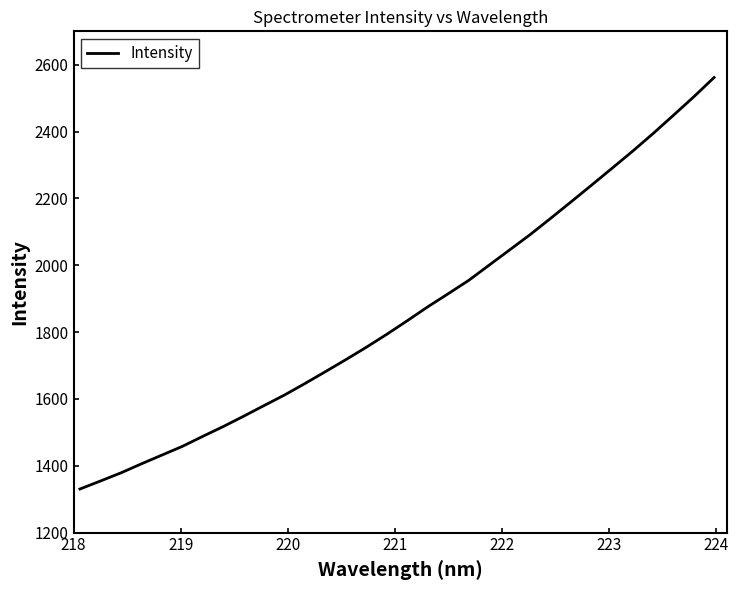

Reading left to right, transcribe all the data shown in this chart.

1330.4	1354.4	1378.7	1405.7	1431.9	1458.0	1488.1	1517.4	1548.4	1580.4	1612.0	1646.5	1681.9	1718.0	1755.0	1793.8	1834.4	1875.9	1915.1	1955.0	2000.6	2046.1	2091.7	2140.3	2189.6	2239.5	2289.9	2340.6	2393.4	2448.2	2503.7	2561.8